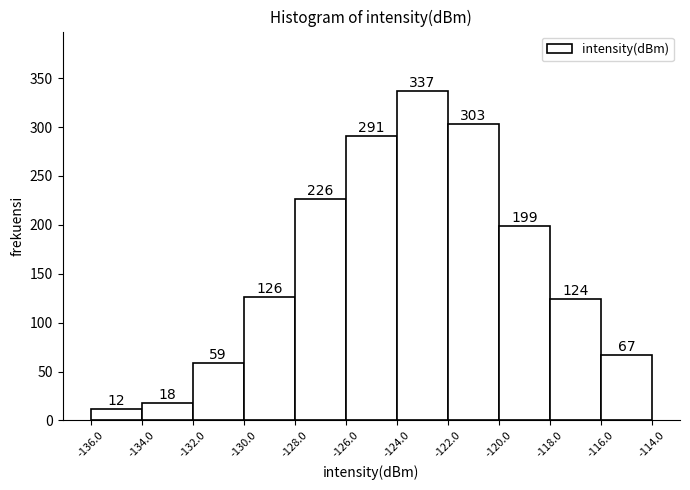

Over which range of the x-axis is the bar tallest?

-124.0 to -122.0